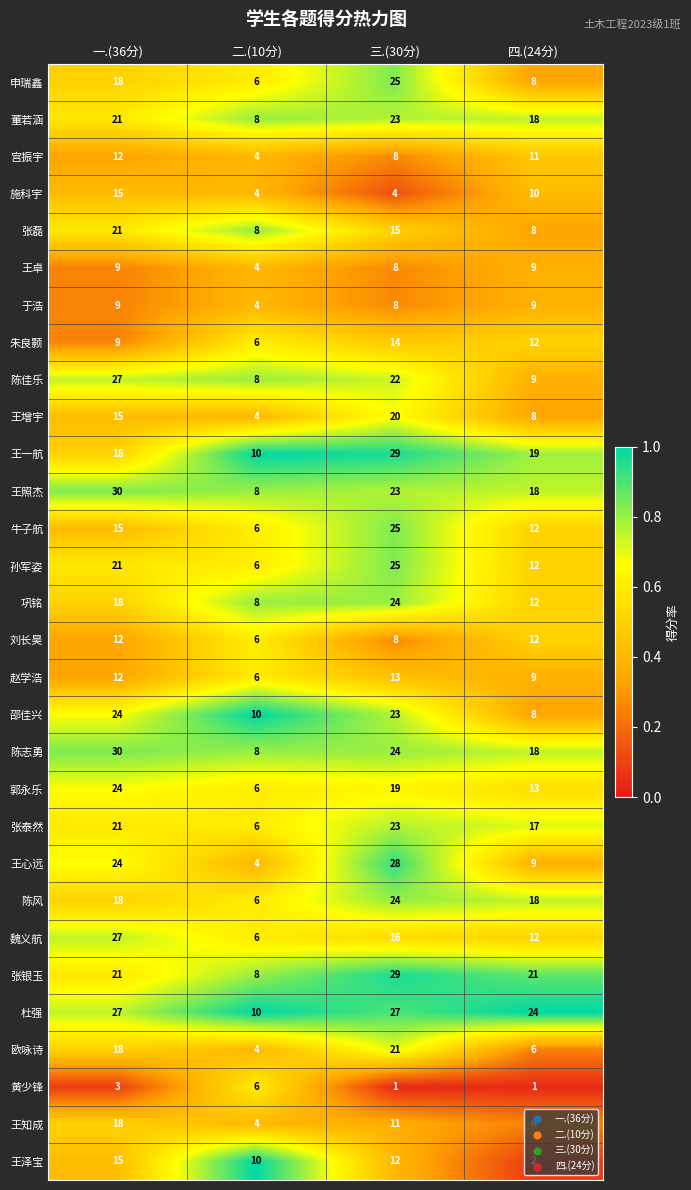

At which label is 魏义航 closest to 16?

三.(30分)